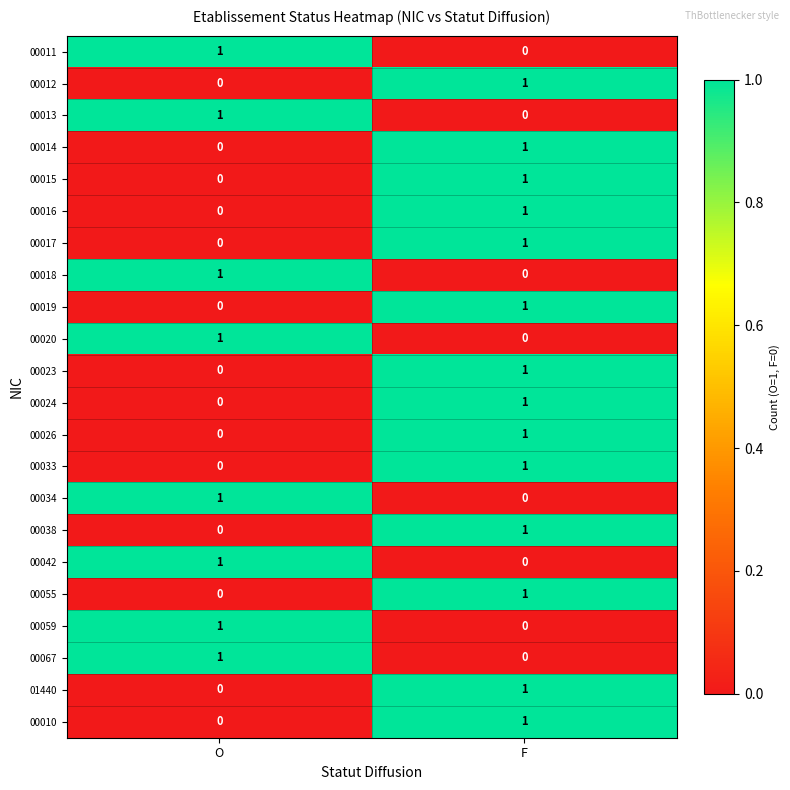

Is it true that 00059 equals 1 at O?

True